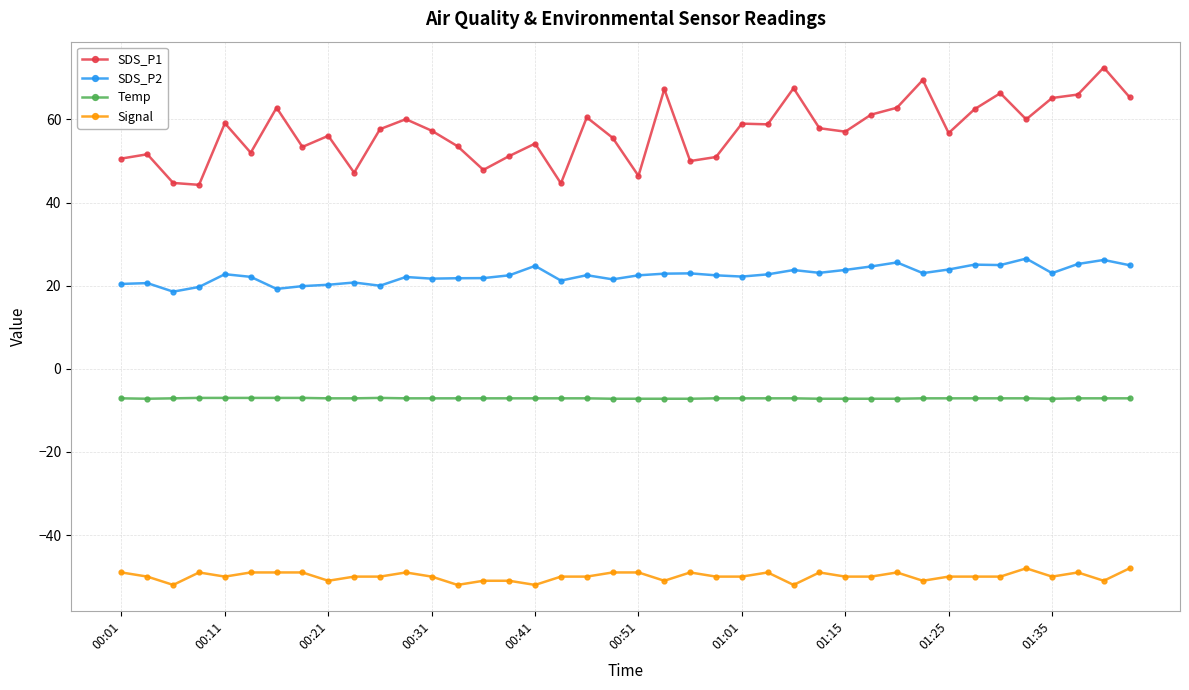

Which series has the largest total across all categories?

SDS_P1